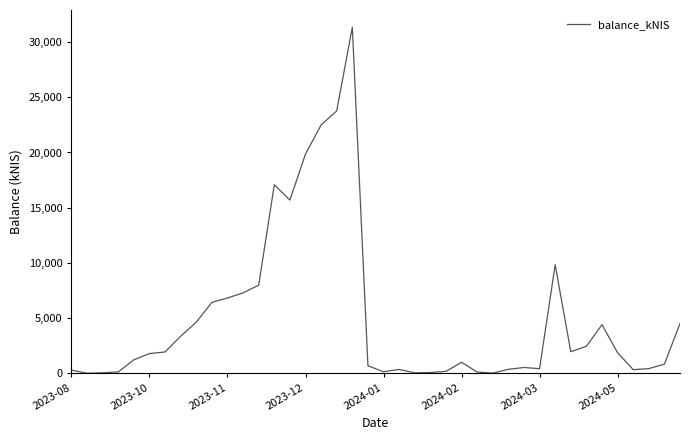

Does the chart have visible grid lines?

No